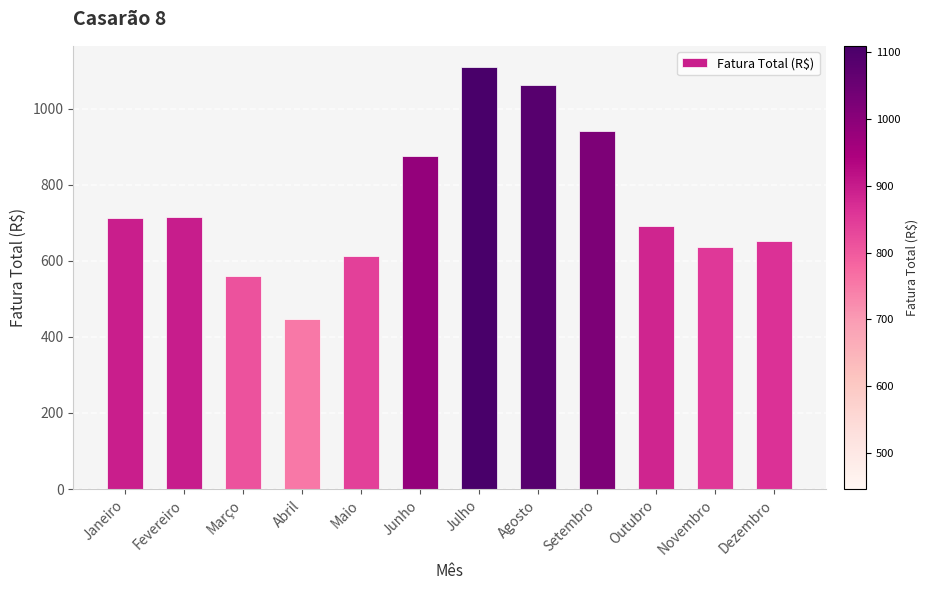

How many values are below 712?

6